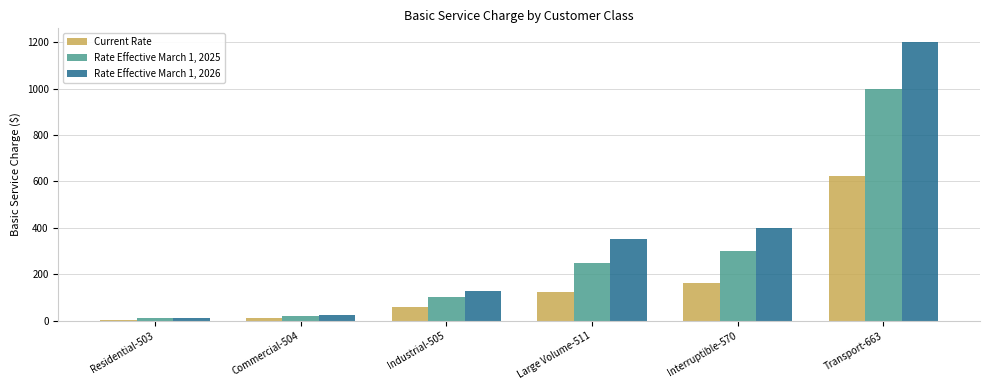

What is the difference between the second highest and second lowest values in the Current Rate series?

150.0